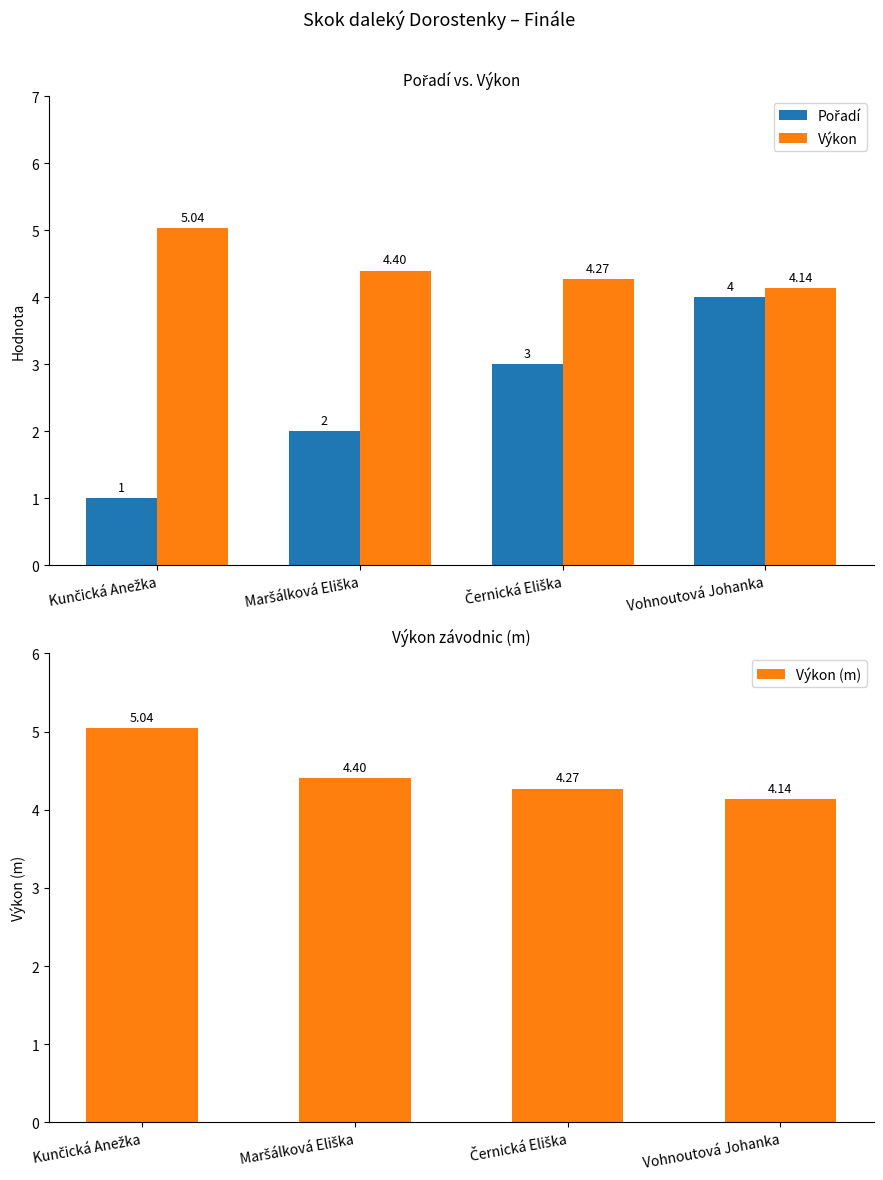

At which category is the sum across all series the highest?

Vohnoutová Johanka